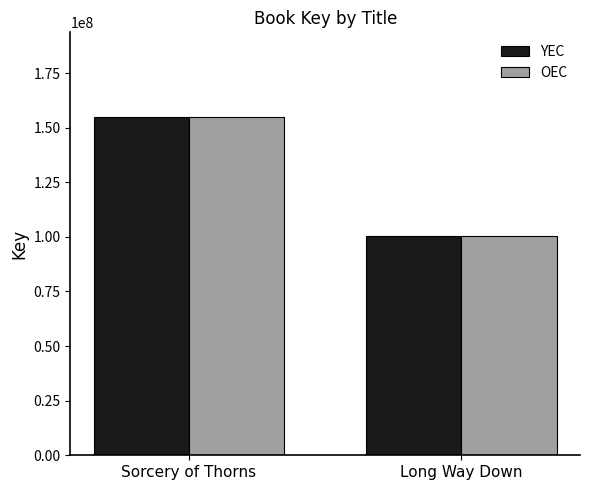

Which category has the lowest value across all series?

Long Way Down